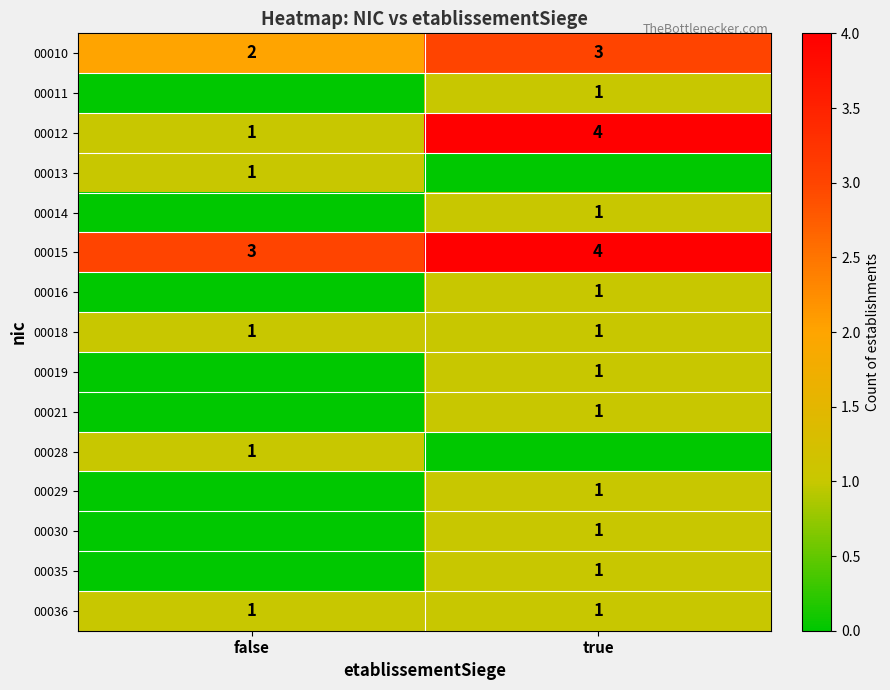

True or false: 00016 has a value of 1 at true.

True